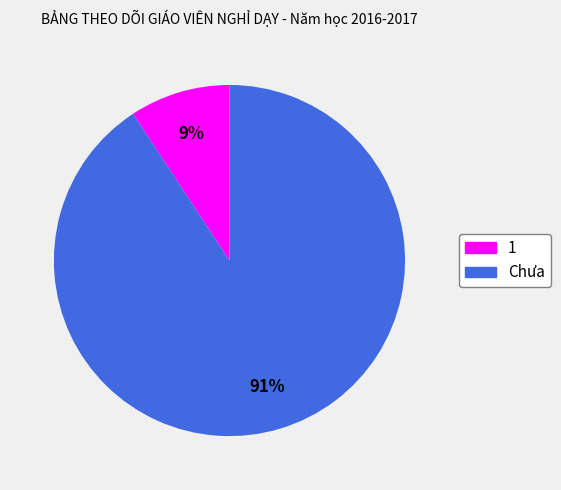

Which has a higher value, Chưa or 1?

Chưa